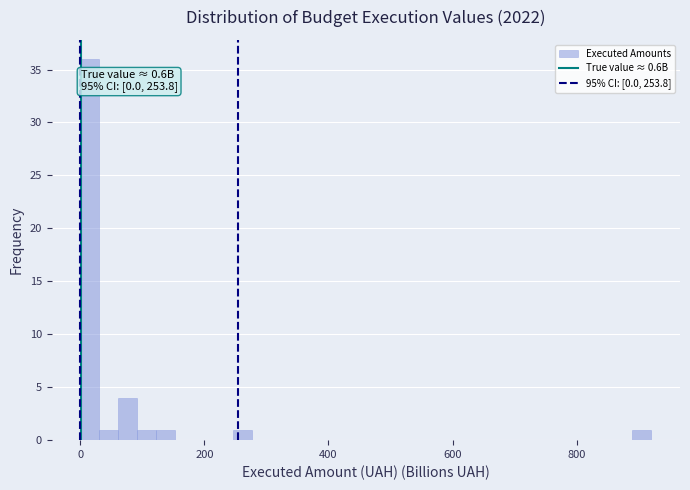

Read against the x-axis, roughly where is the centre of the tallest bar?

20